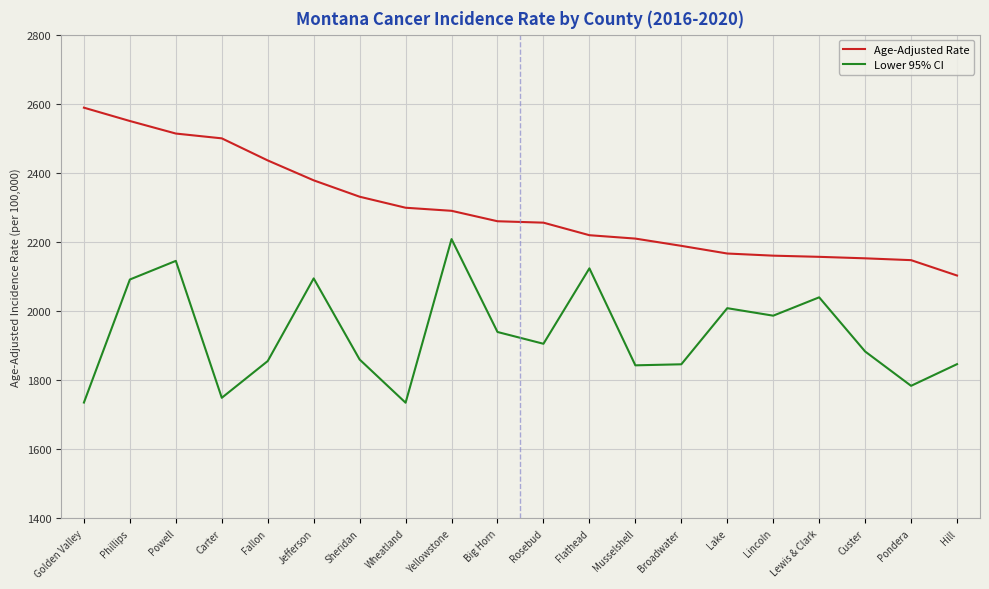

The value of Age-Adjusted Rate at Hill is 814.4. True or false?

False